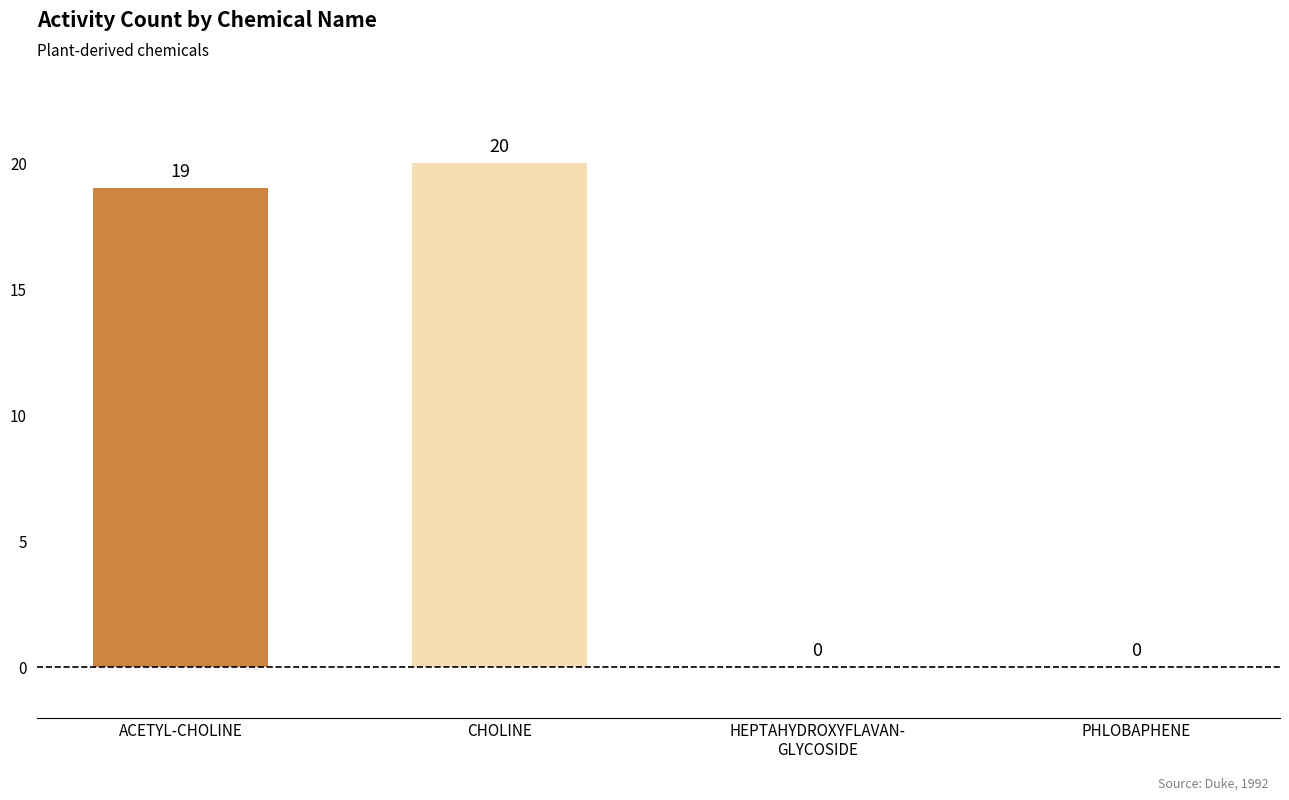

Is it true that the value at ACETYL-CHOLINE is 25?

False